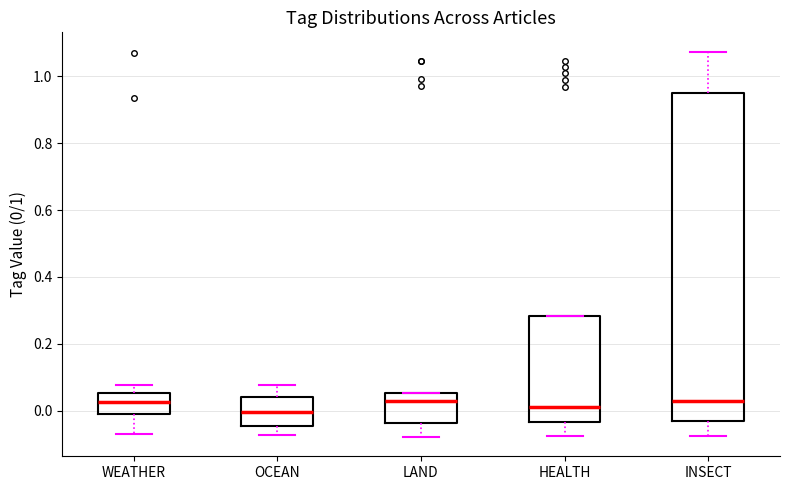

Comparing the boxes themselves (not the whiskers), which one is the tallest?

INSECT